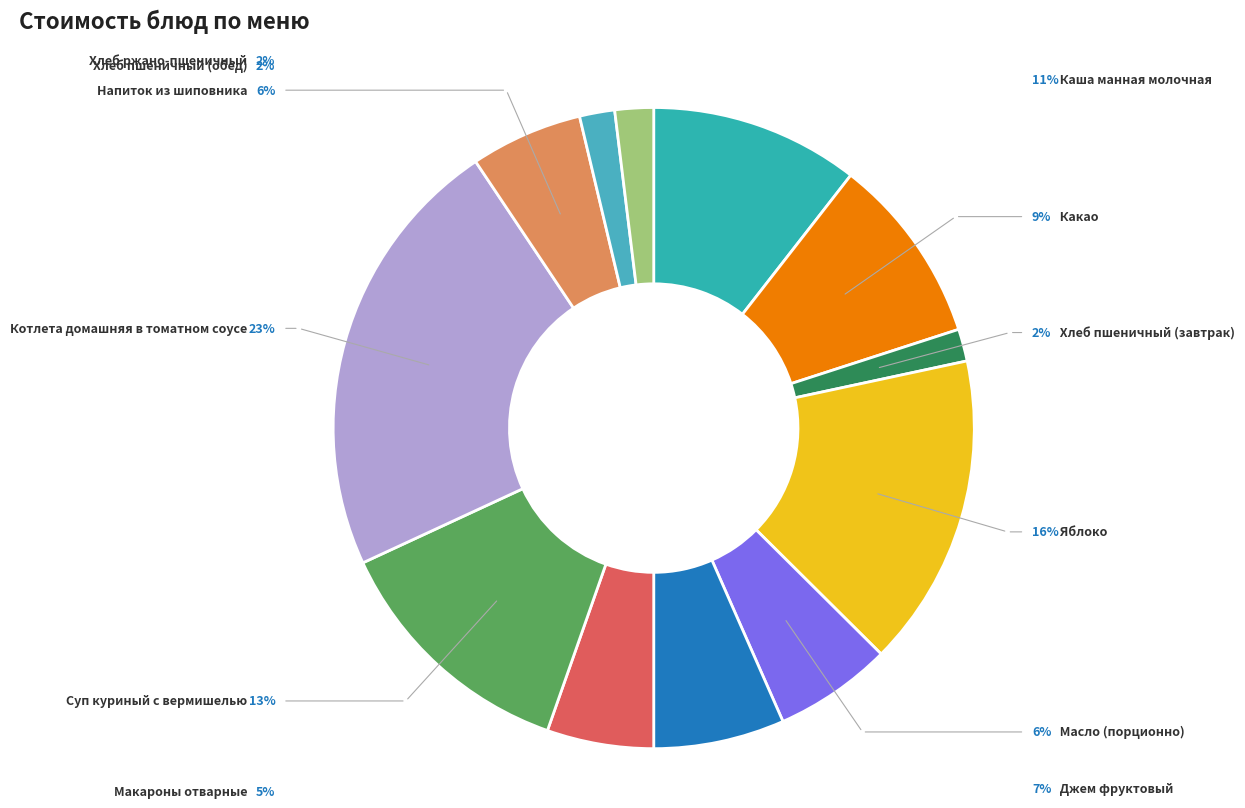

What is the change in value from Масло (порционно) to Макароны отварные?

-0.9